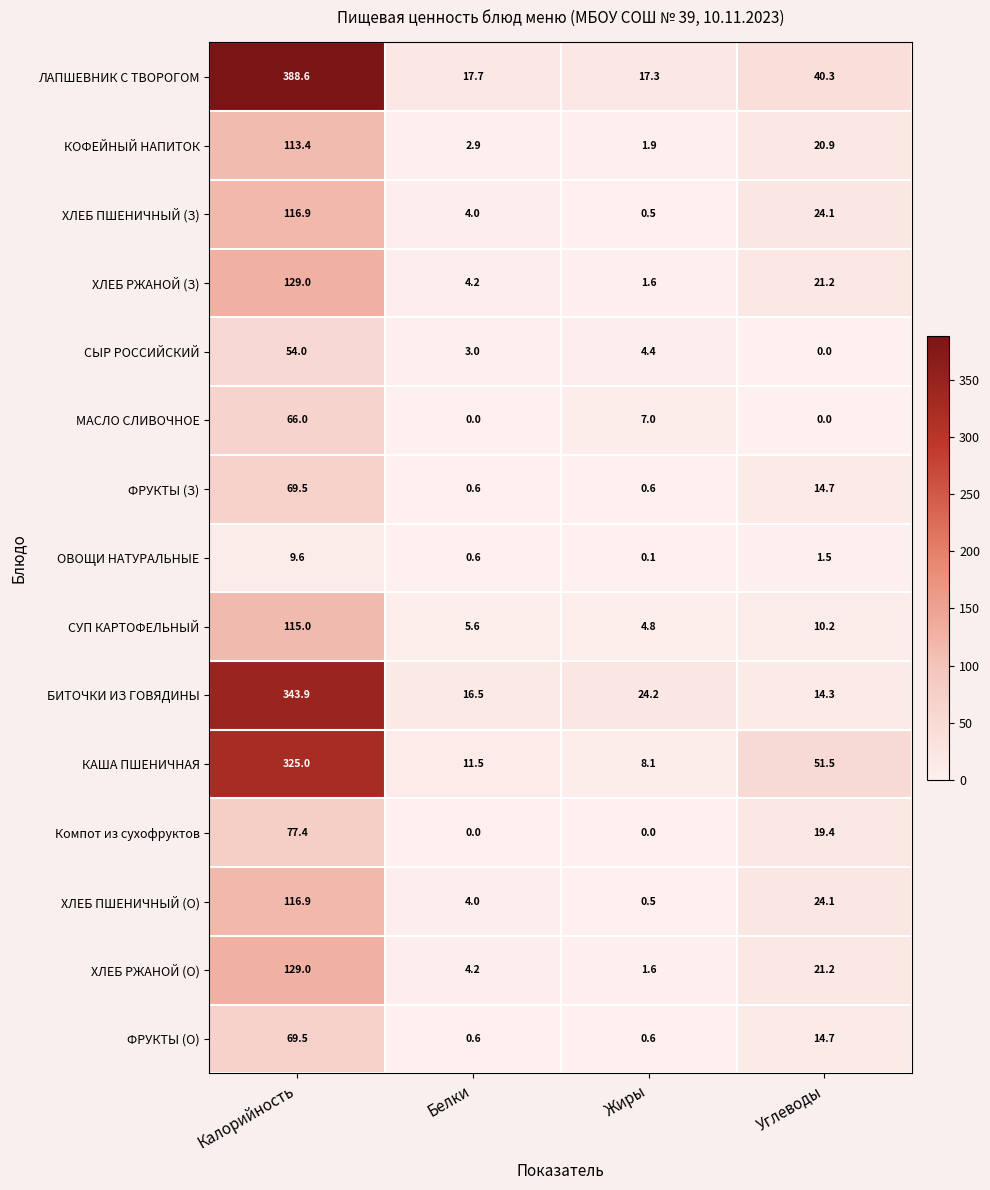

Is the value of МАСЛО СЛИВОЧНОЕ at Углеводы greater than the value of СЫР РОССИЙСКИЙ at Калорийность?

No